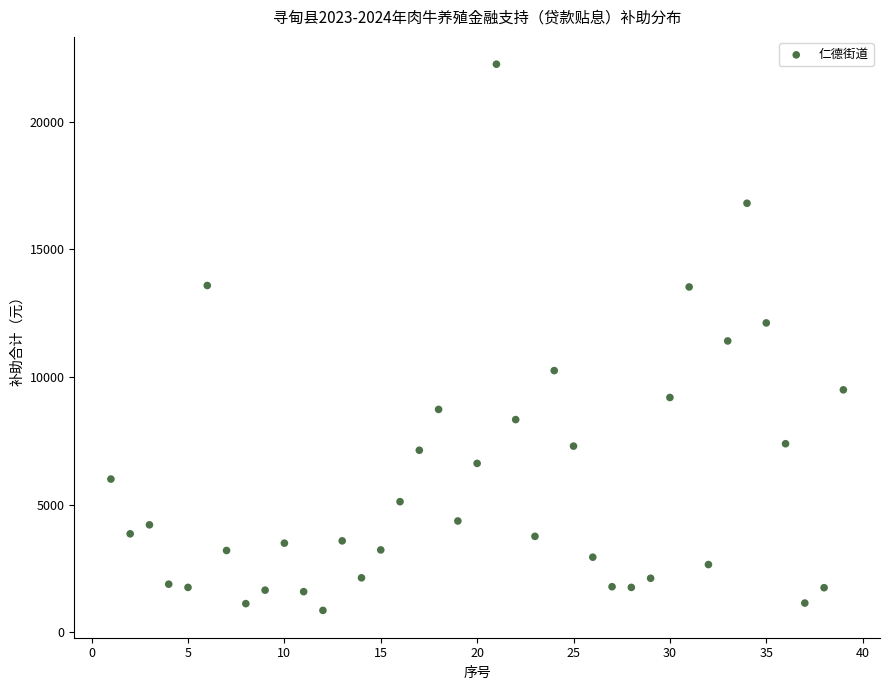

What is the range of Y values (max minus min)?

21408.5